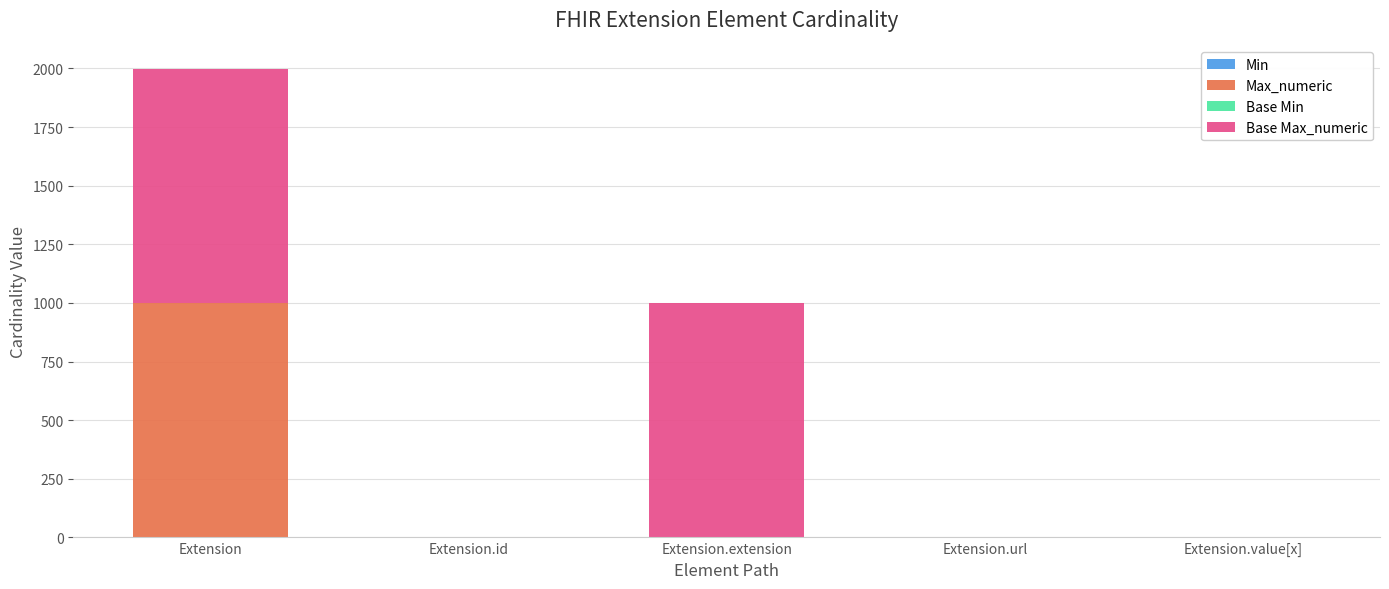

What is the total value across all series at Extension?

1998